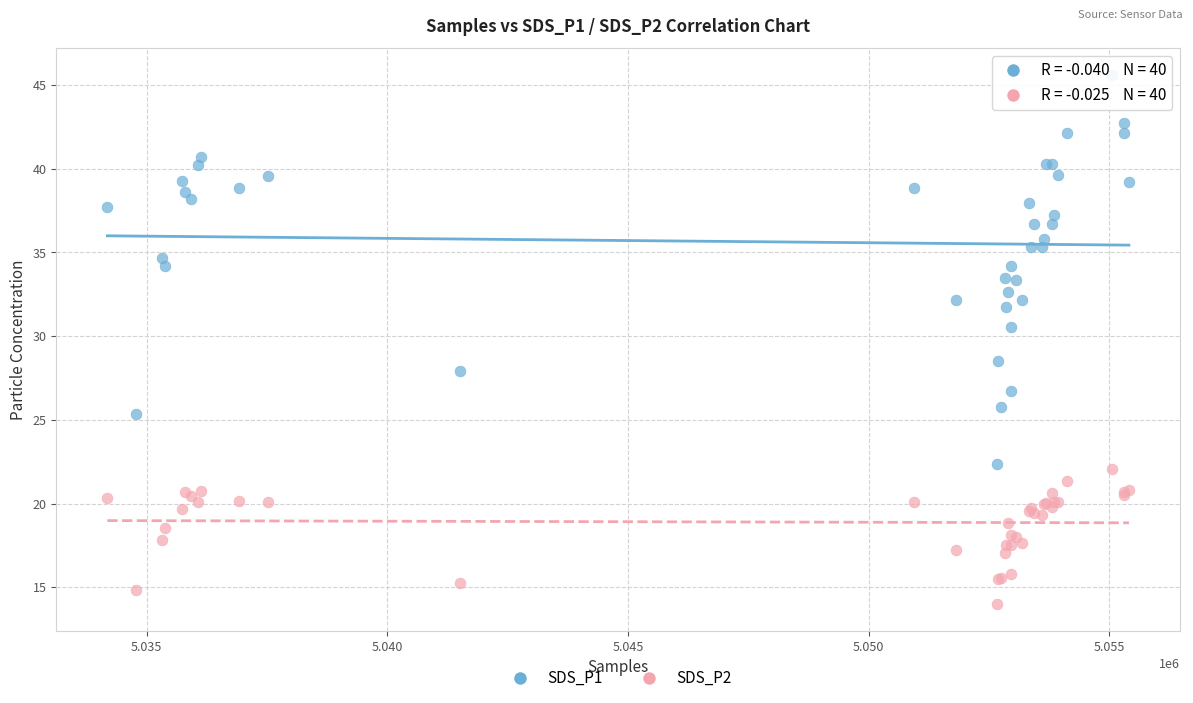

Which series reaches the minimum Y coordinate?

SDS_P2